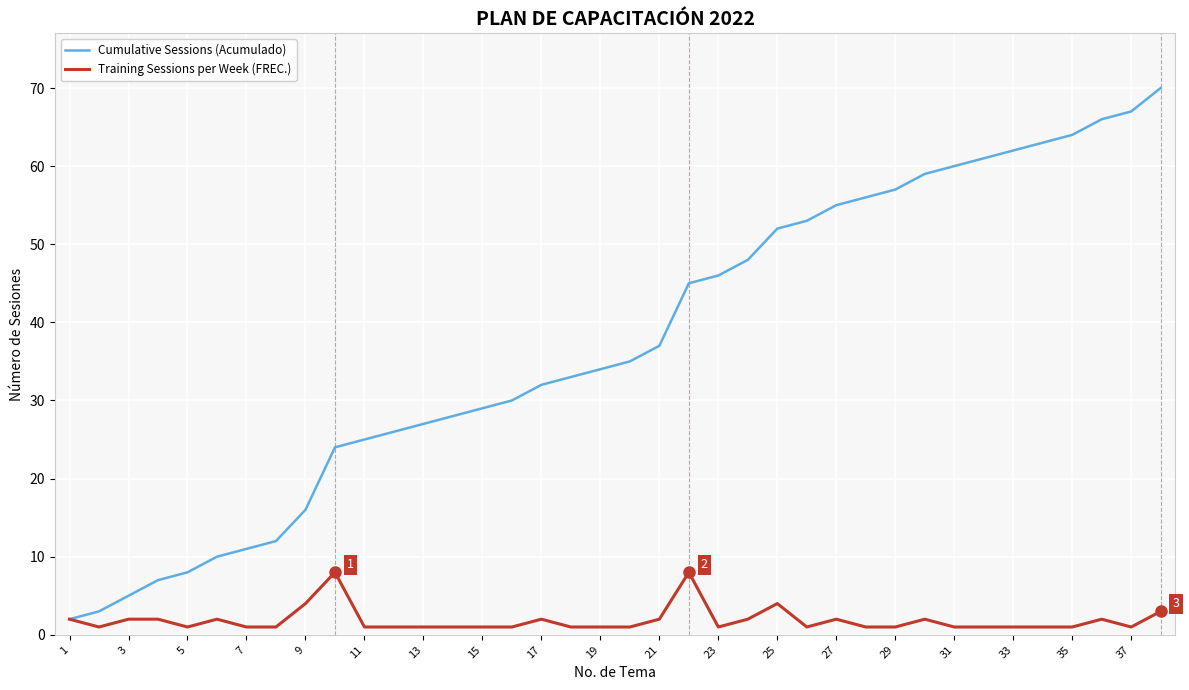

List the series in order of their overall mean, lowest first.

Training Sessions per Week (FREC.), Cumulative Sessions (Acumulado)